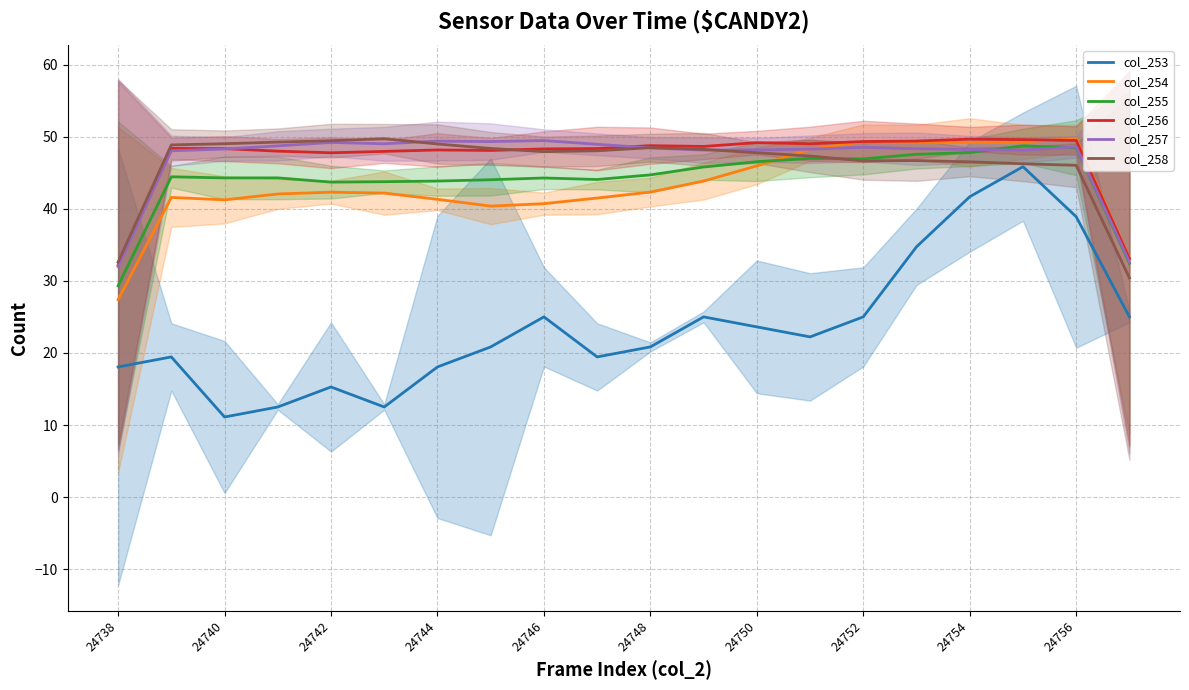

At which label does col_254 reach its minimum?

24738